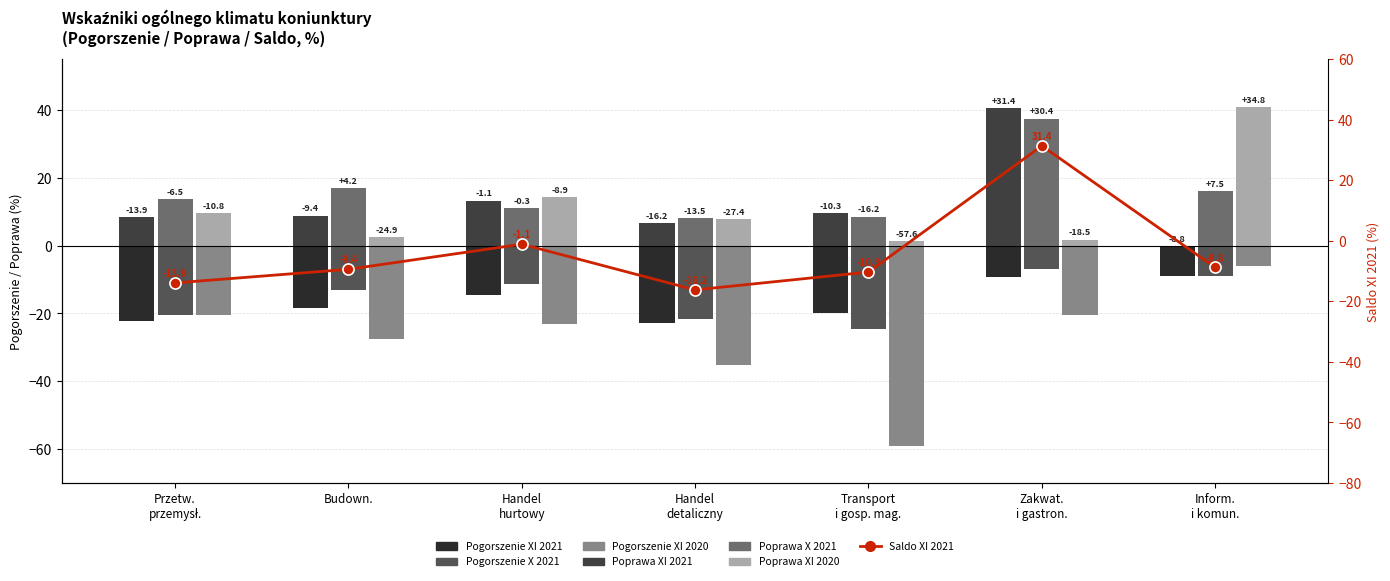

What is the difference between the highest and lowest values at Budown.?

44.5